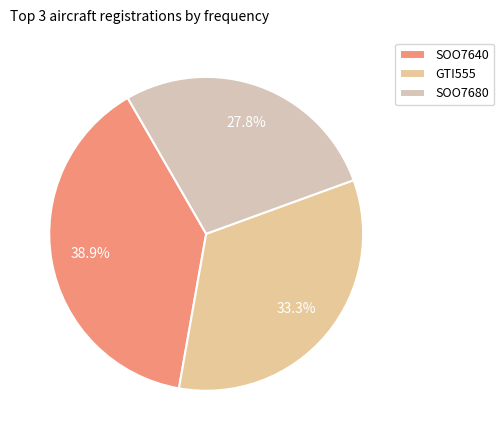

Which category has the biggest portion of the pie?

SOO7640